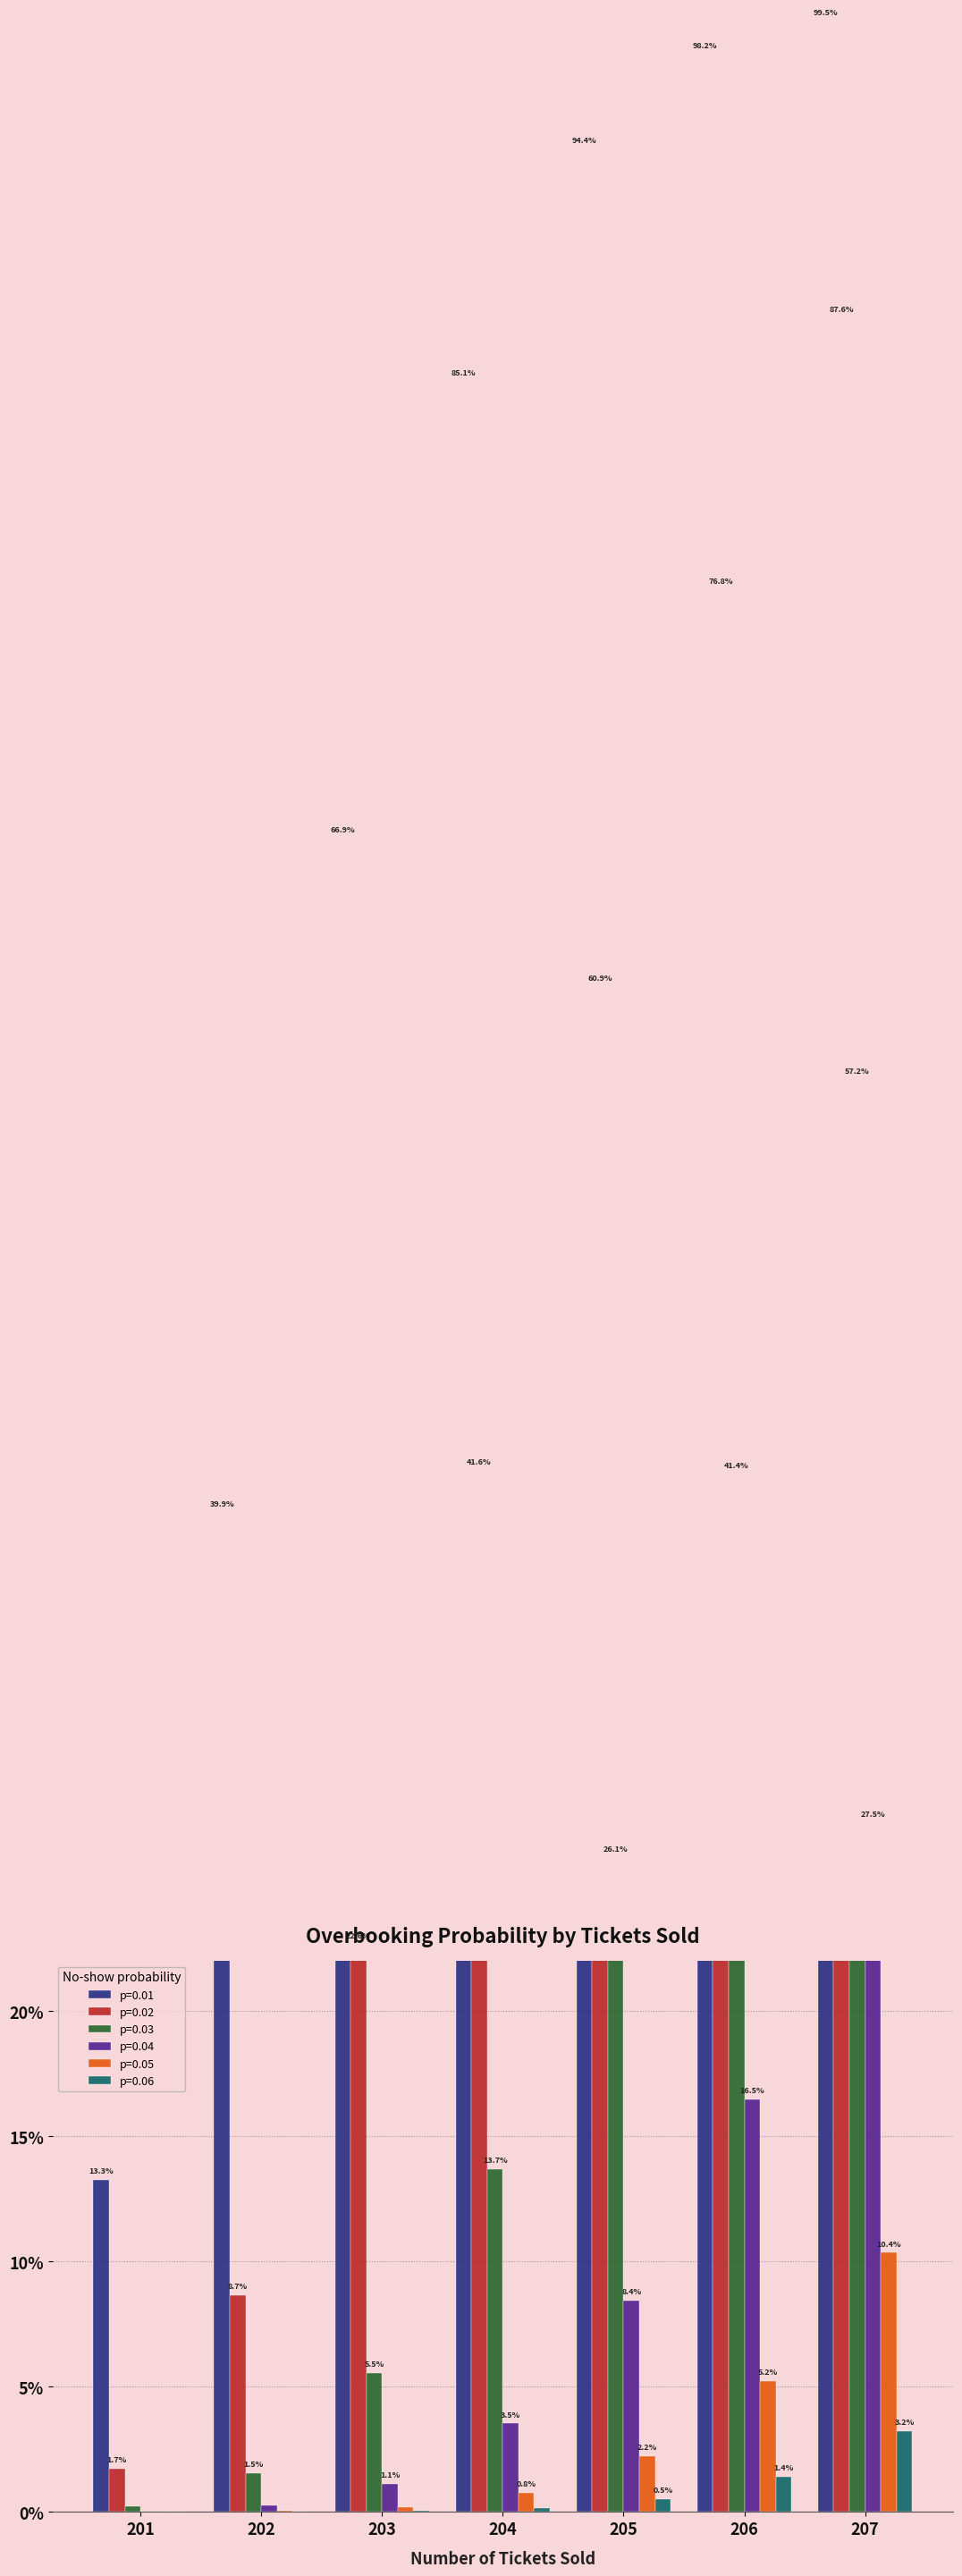

At which label is p=0.04 closest to 0?

201